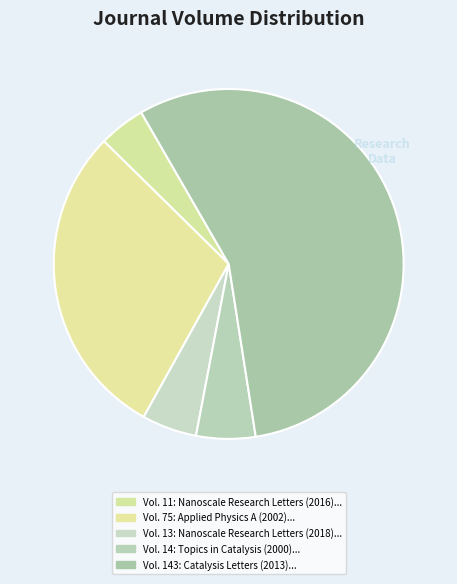

Which category has the biggest portion of the pie?

Catalysis Letters (2013)